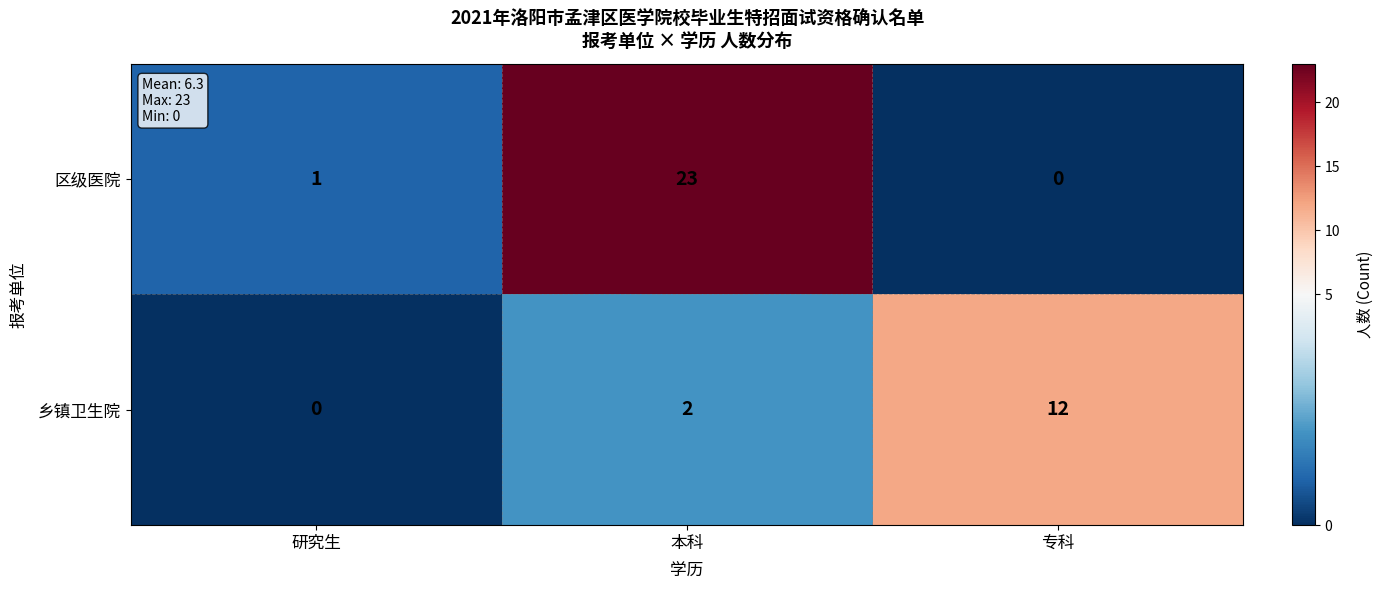

Which series has the widest spread of values?

区级医院